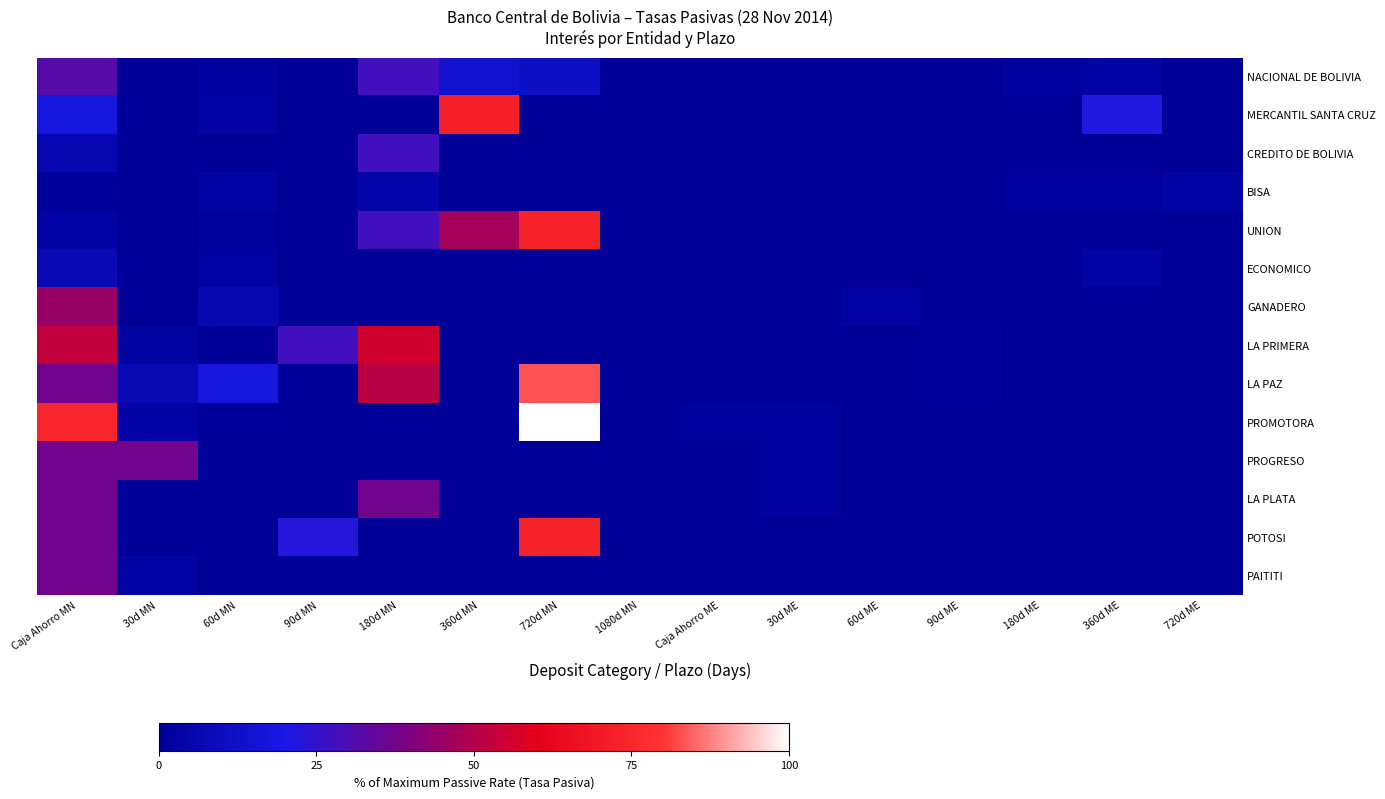

Which has a higher value, 90d ME or 720d MN?

720d MN